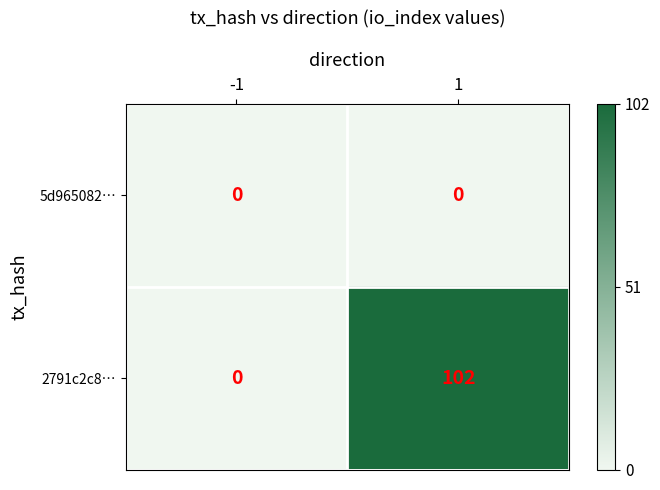

What is the total value across all series at 1?

102